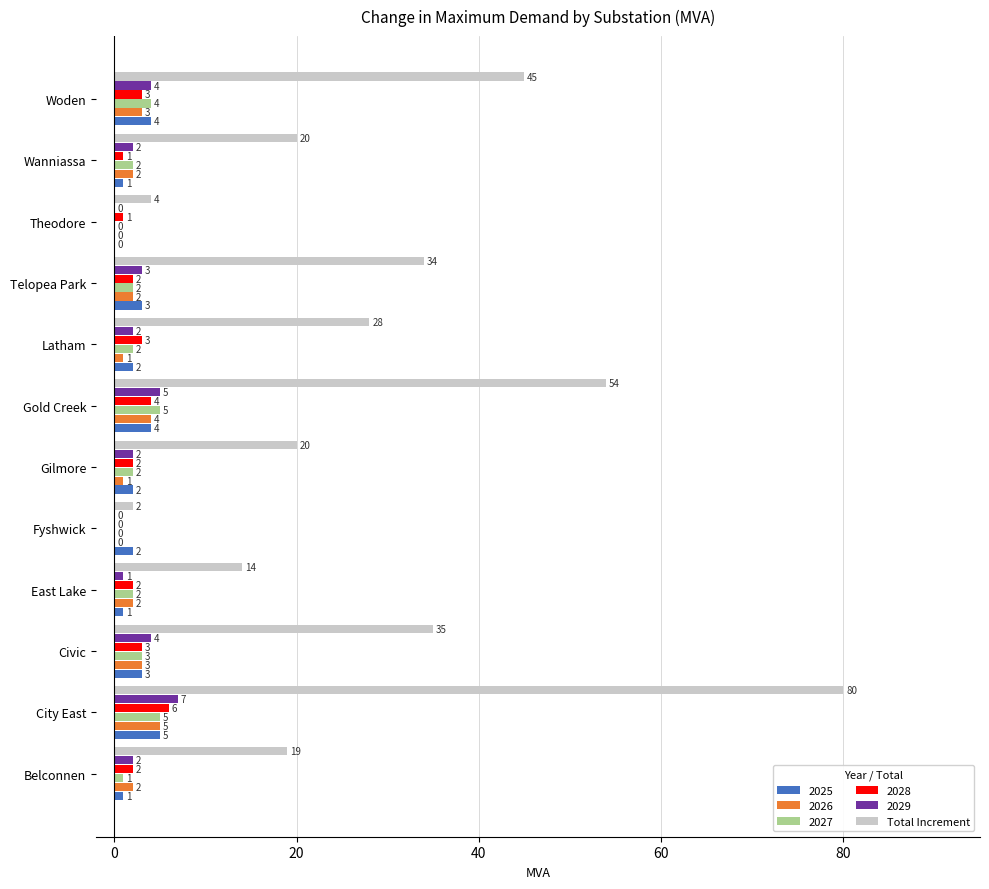

What is the sum of all 2029 values?

32